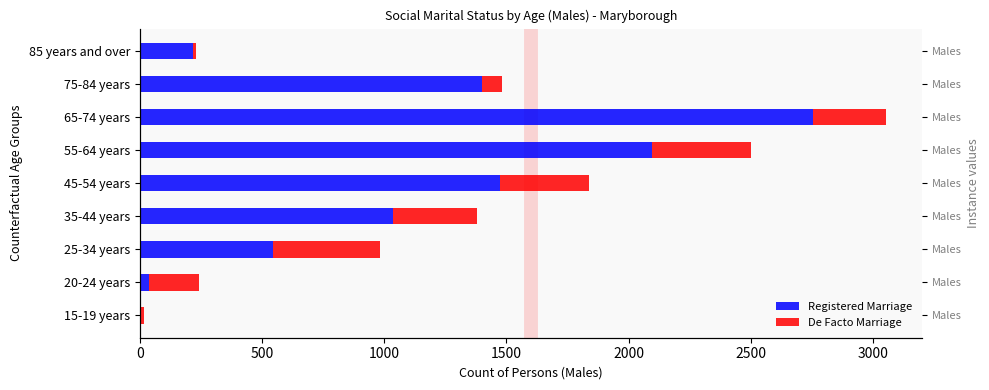

How many groups of bars are there?

9